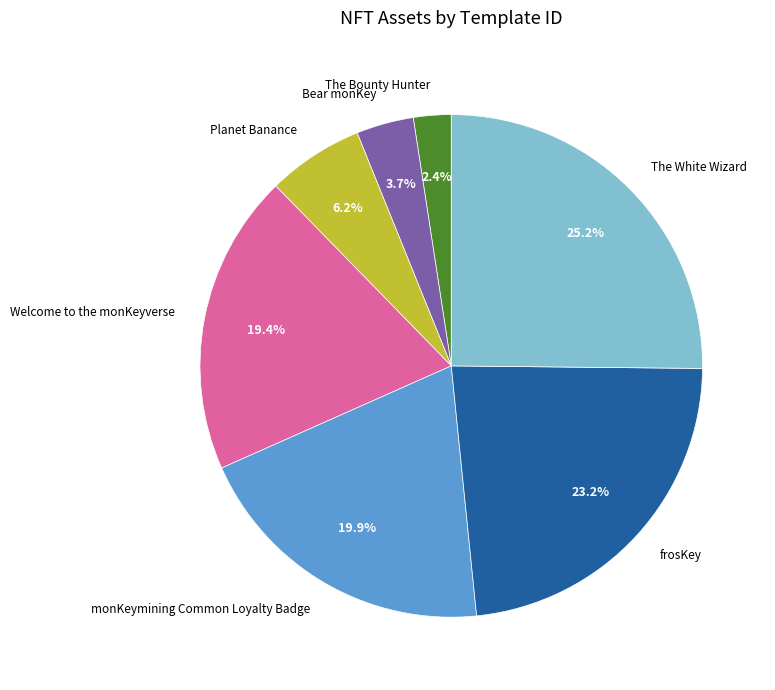

What is the smallest slice in the pie chart?

The Bounty Hunter